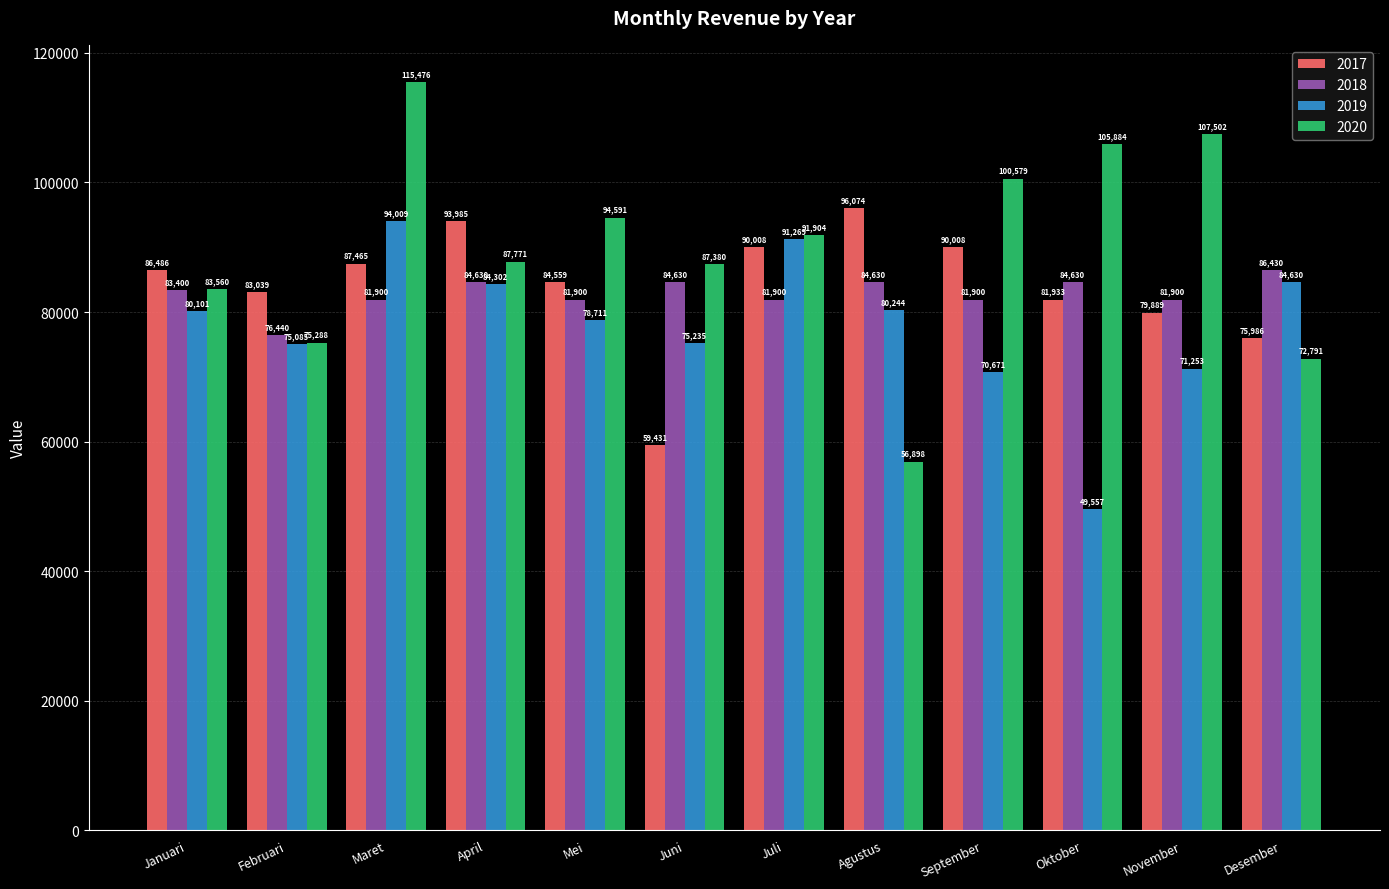

Where is 2019 nearest to the value 71782?

November